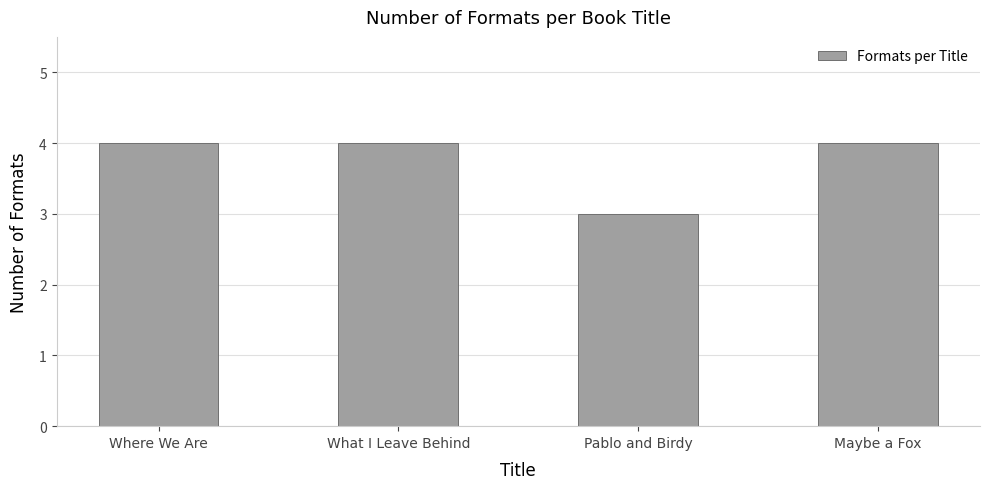

What is the maximum value shown in the chart?

4